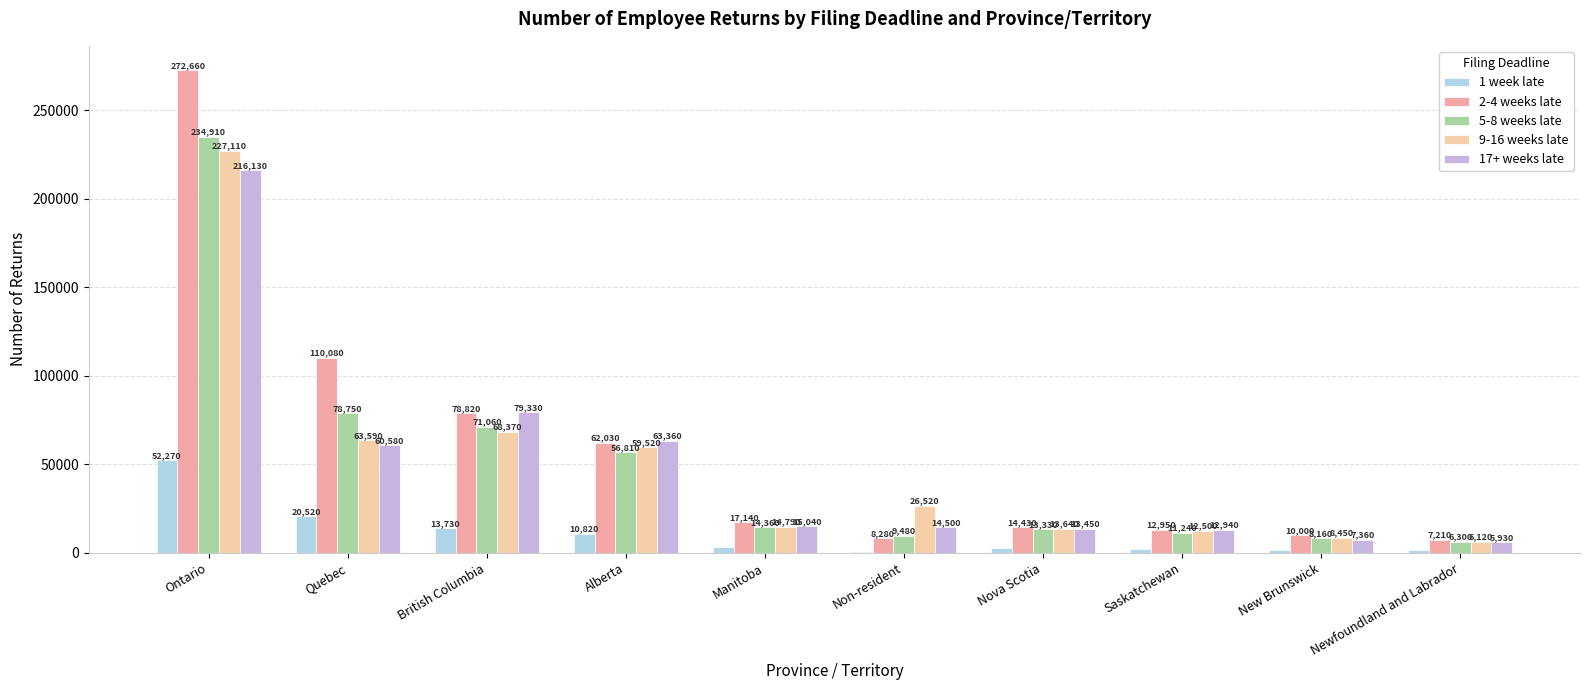

Reading left to right, list all the values displayed in this chart.

1 week late: 52270	20520	13730	10820	3380	430	2530	2140	1760	1330
2-4 weeks late: 272660	110080	78820	62030	17140	8280	14430	12950	10000	7210
5-8 weeks late: 234910	78750	71060	56810	14360	9480	13330	11240	8160	6300
9-16 weeks late: 227110	63590	68370	59520	14790	26520	13640	12500	8450	6120
17+ weeks late: 216130	60580	79330	63360	15040	14500	13450	12940	7360	5930